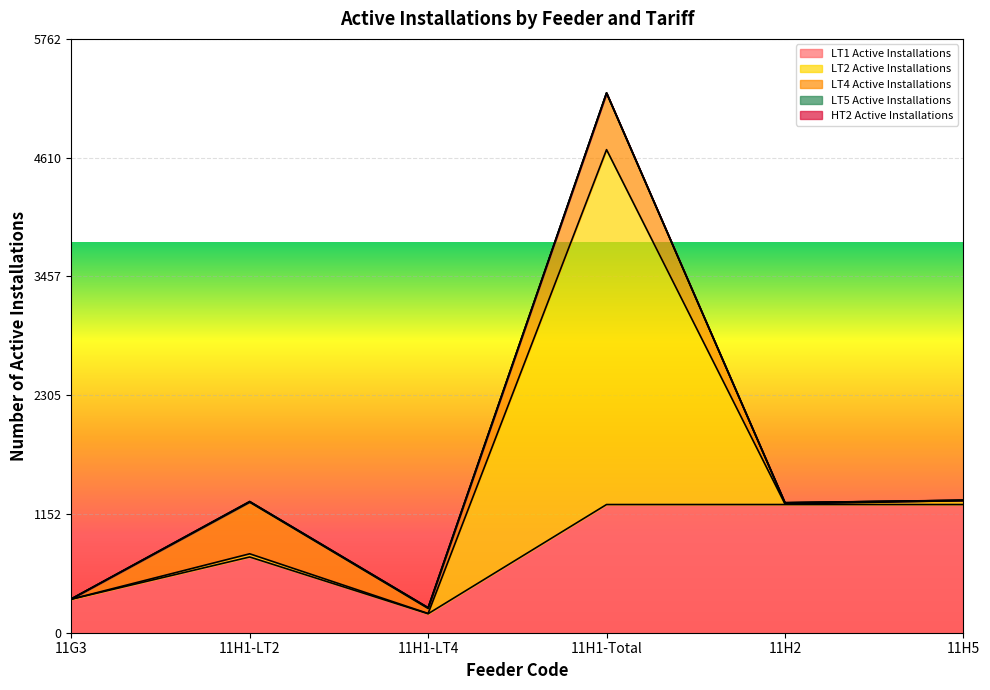

Where is LT2 Active Installations nearest to the value 1722?

11H5